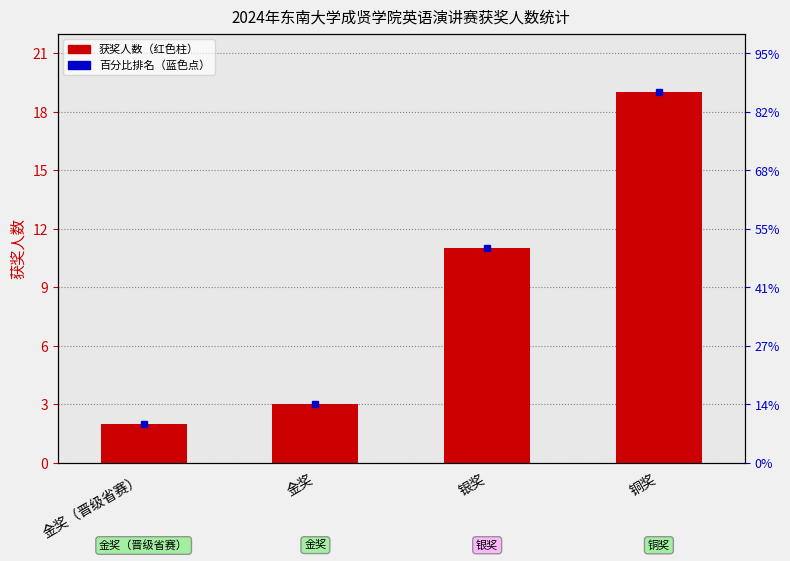

What is the change in value from 银奖 to 铜奖?

+8